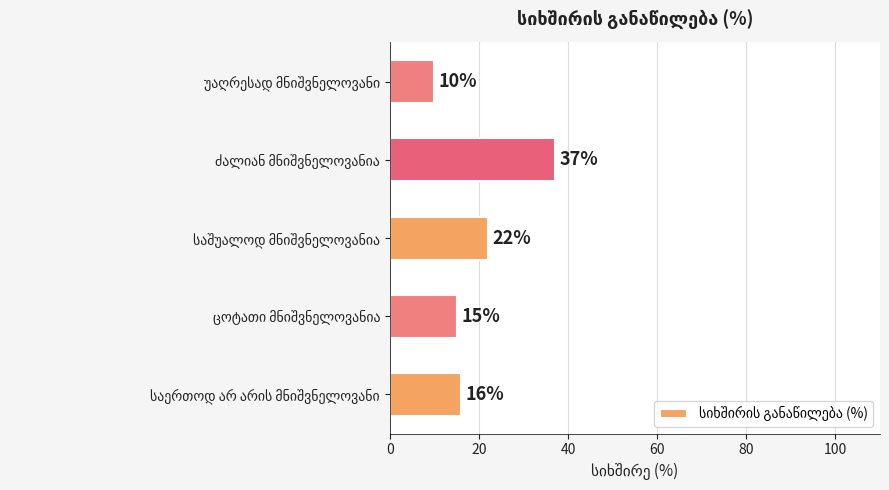

What is the difference between the second highest and second lowest values?

7